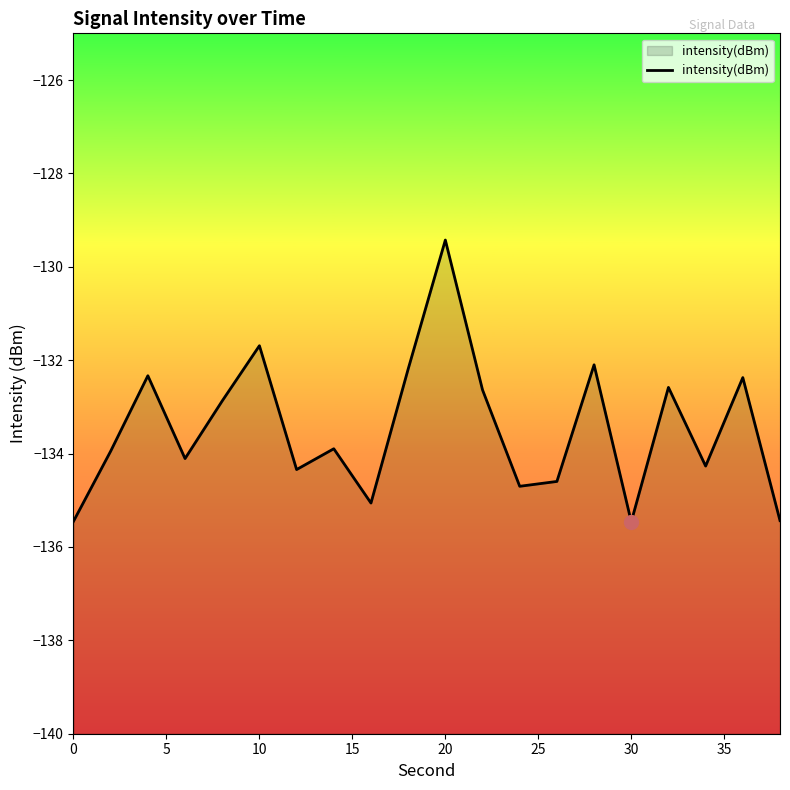

How many values are below -133?

11